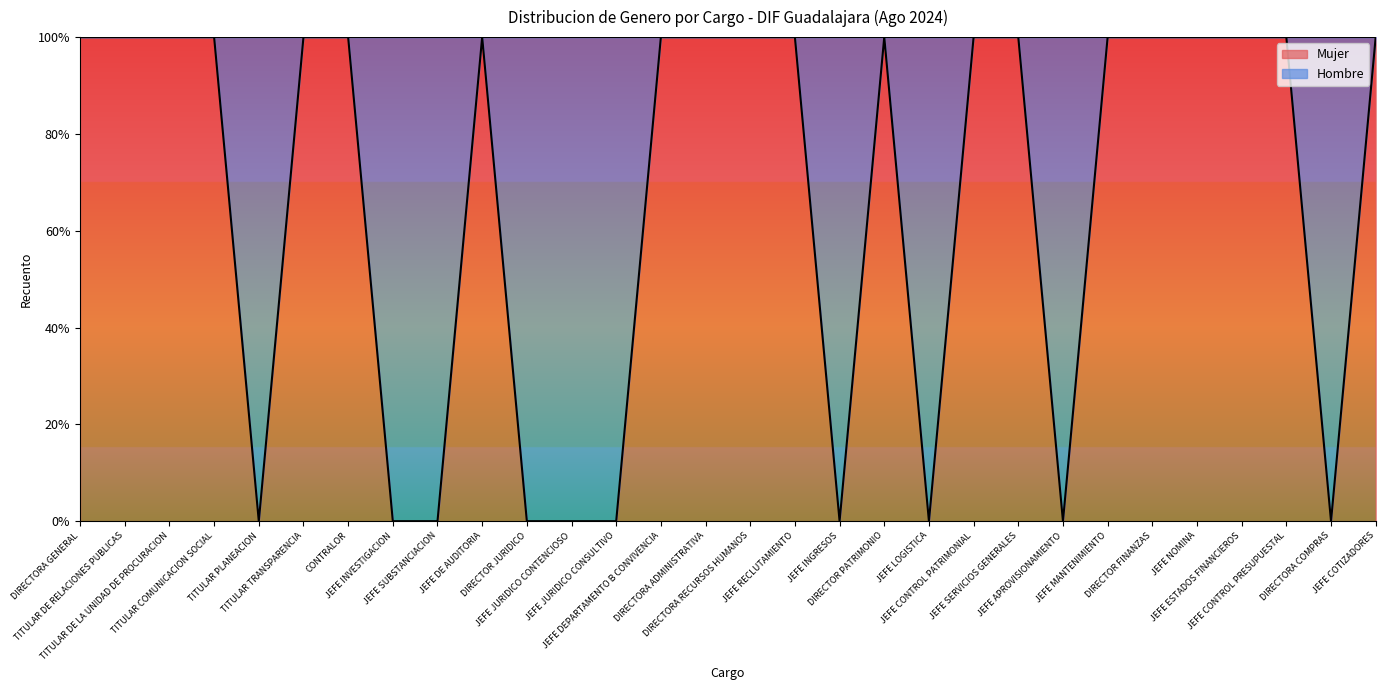

Rank the categories by value from lowest to highest.

TITULAR PLANEACION, JEFE INVESTIGACION, JEFE SUBSTANCIACION, DIRECTOR JURIDICO, JEFE JURIDICO CONTENCIOSO, JEFE JURIDICO CONSULTIVO, JEFE INGRESOS, JEFE LOGISTICA, JEFE APROVISIONAMIENTO, DIRECTORA COMPRAS, DIRECTORA GENERAL, TITULAR DE RELACIONES PUBLICAS, TITULAR DE LA UNIDAD DE PROCURACION, TITULAR COMUNICACION SOCIAL, TITULAR TRANSPARENCIA, CONTRALOR, JEFE DE AUDITORIA, JEFE DEPARTAMENTO B CONVIVENCIA, DIRECTORA ADMINISTRATIVA, DIRECTORA RECURSOS HUMANOS, JEFE RECLUTAMIENTO, DIRECTOR PATRIMONIO, JEFE CONTROL PATRIMONIAL, JEFE SERVICIOS GENERALES, JEFE MANTENIMIENTO, DIRECTOR FINANZAS, JEFE NOMINA, JEFE ESTADOS FINANCIEROS, JEFE CONTROL PRESUPUESTAL, JEFE COTIZADORES